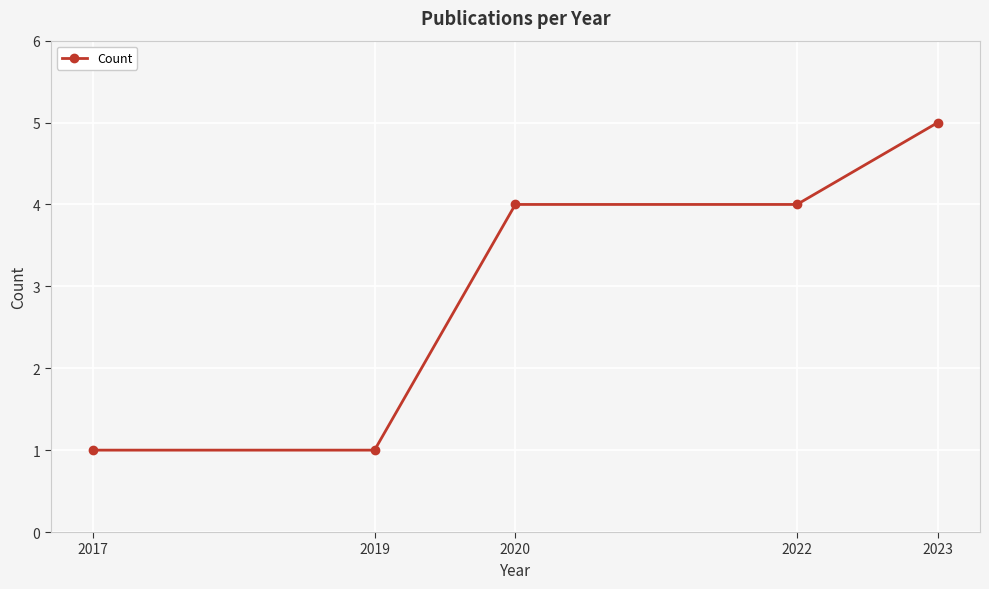

What is the value of the 1st point from the left?

1